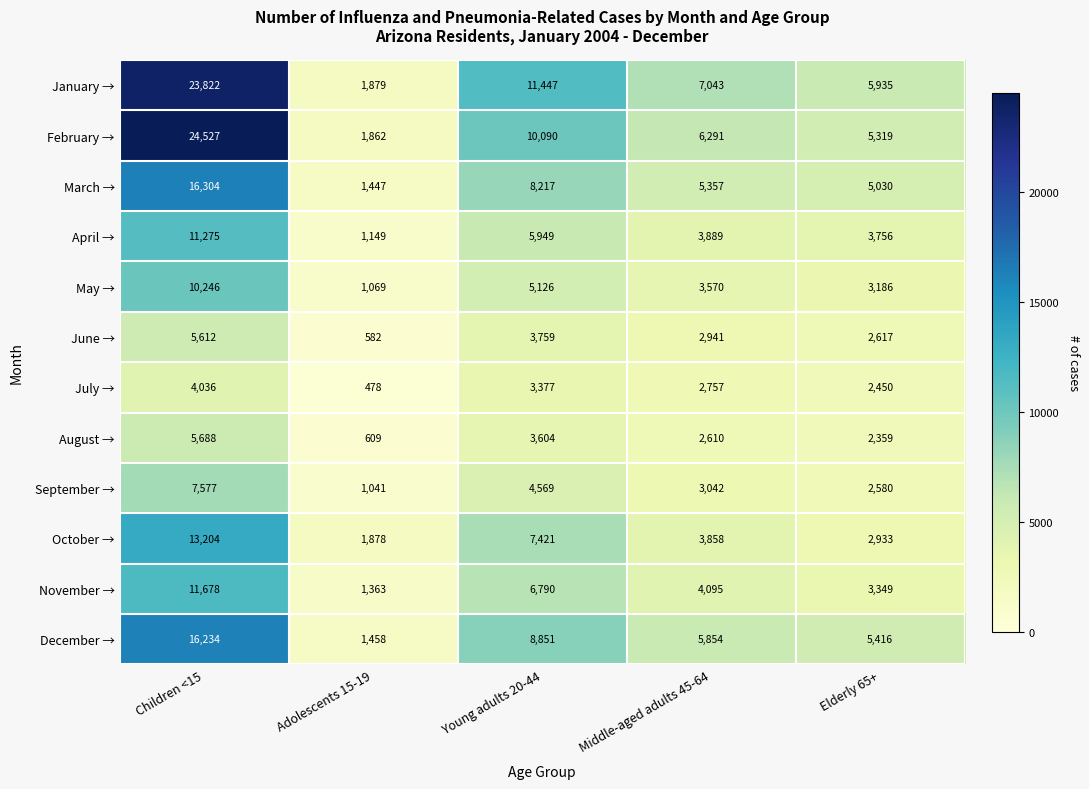

What is the total value across all series at Children <15?

150203